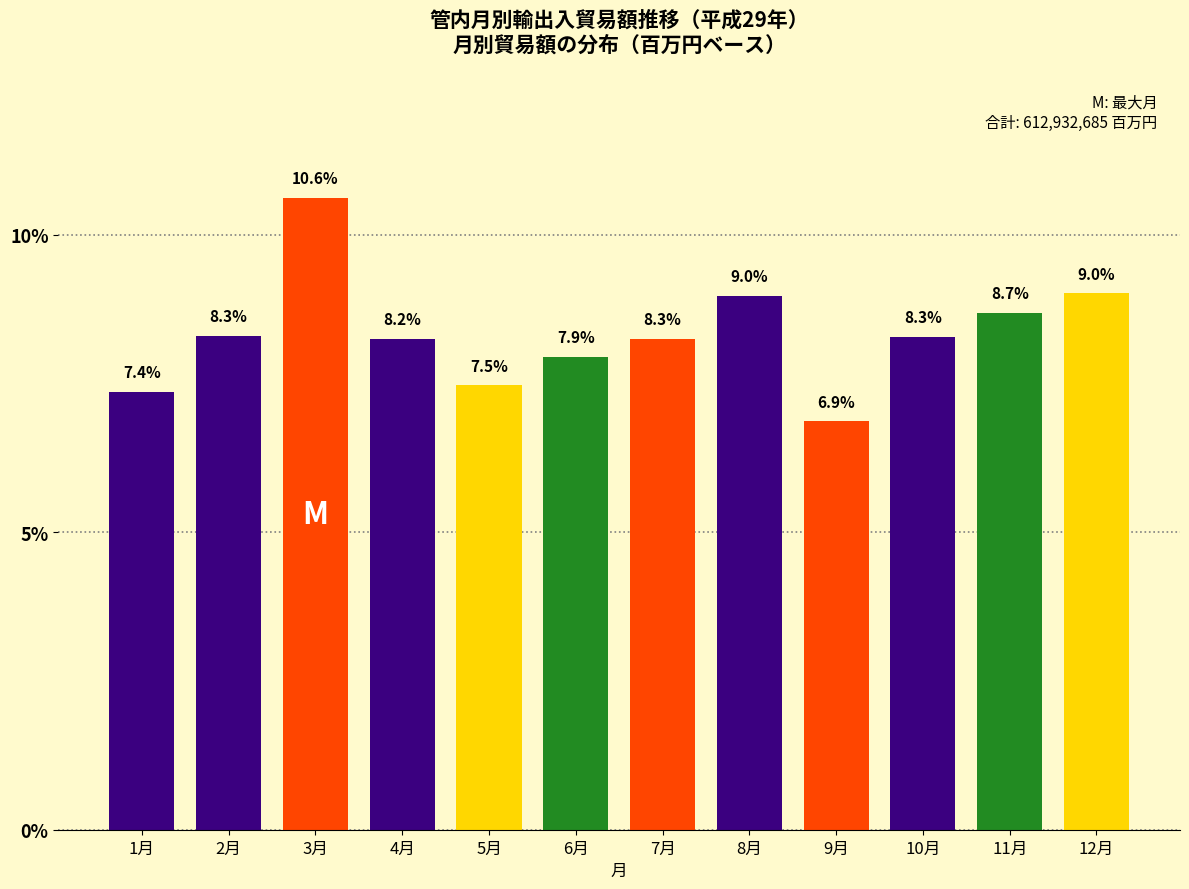

Reading left to right, transcribe all the data shown in this chart.

1月=7.4	2月=8.3	3月=10.6	4月=8.2	5月=7.5	6月=7.9	7月=8.3	8月=9.0	9月=6.9	10月=8.3	11月=8.7	12月=9.0